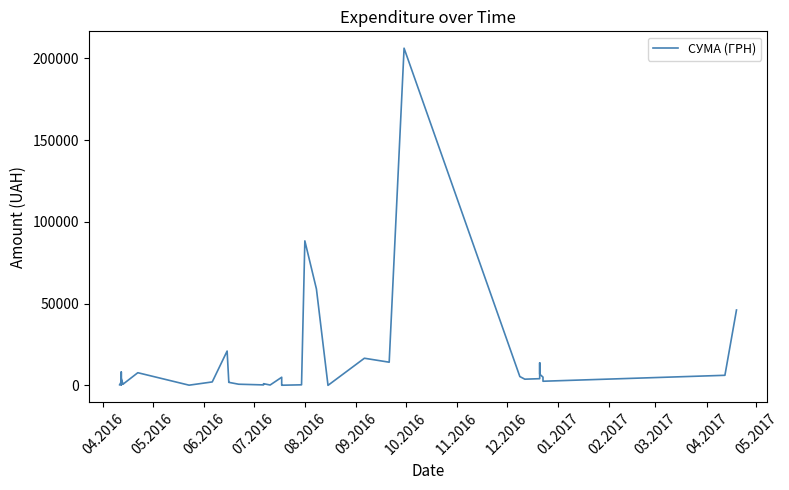

What is the minimum value shown in the chart?

29.0